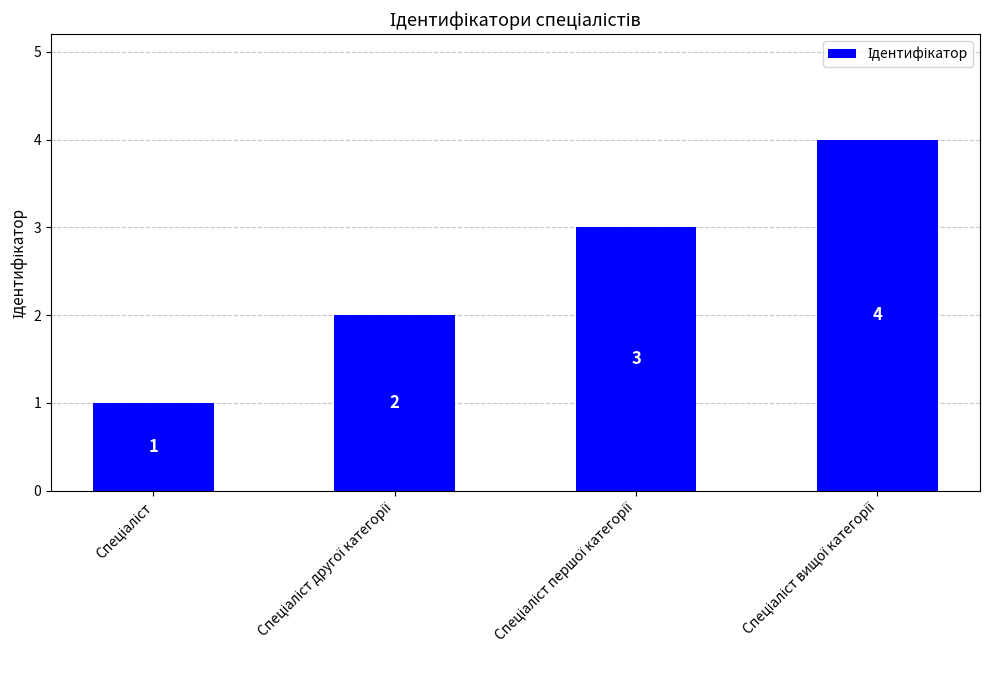

What is the difference between the maximum and minimum values?

3